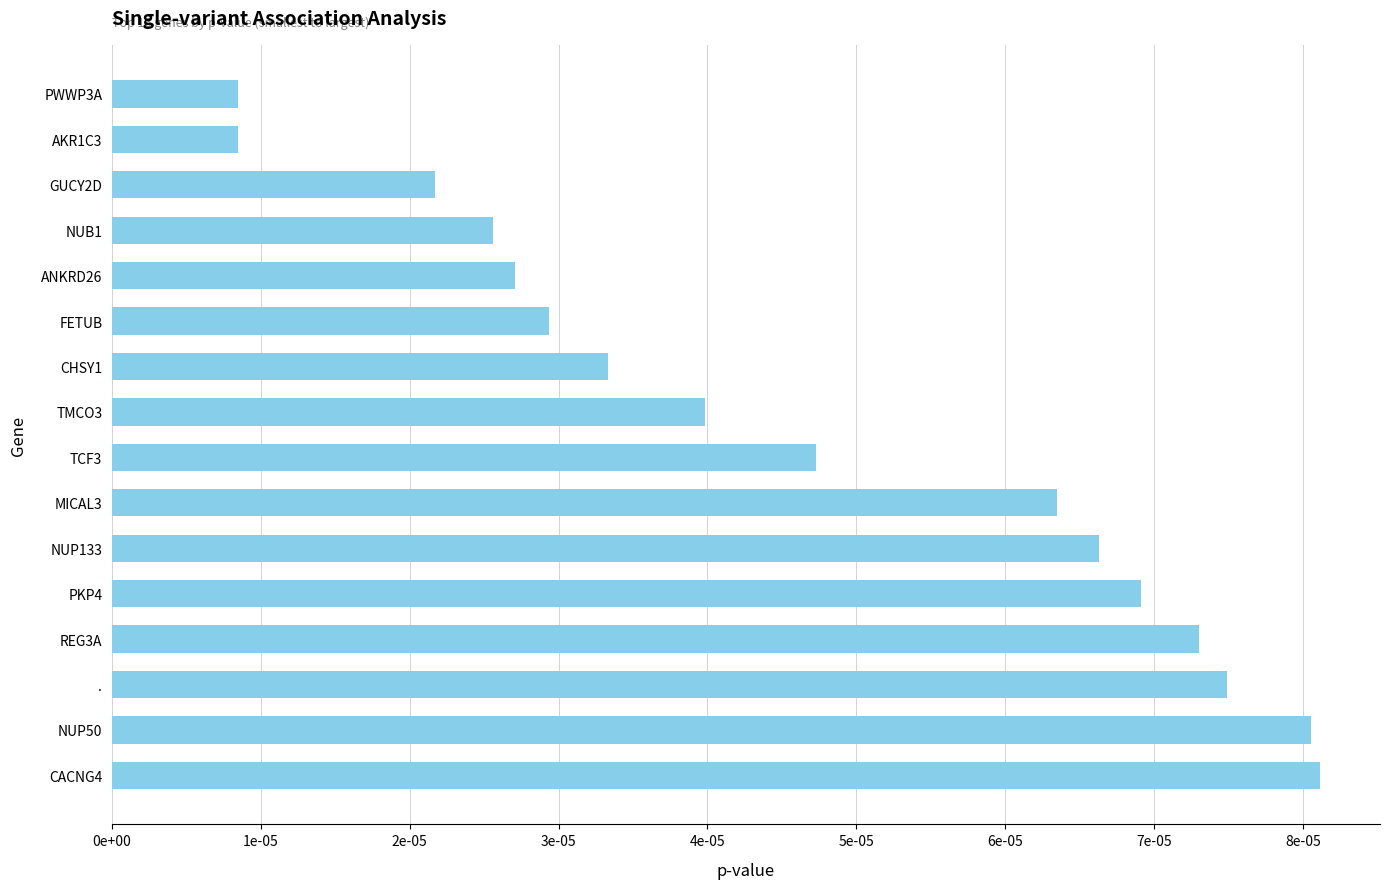

Are the bars horizontal?

Yes